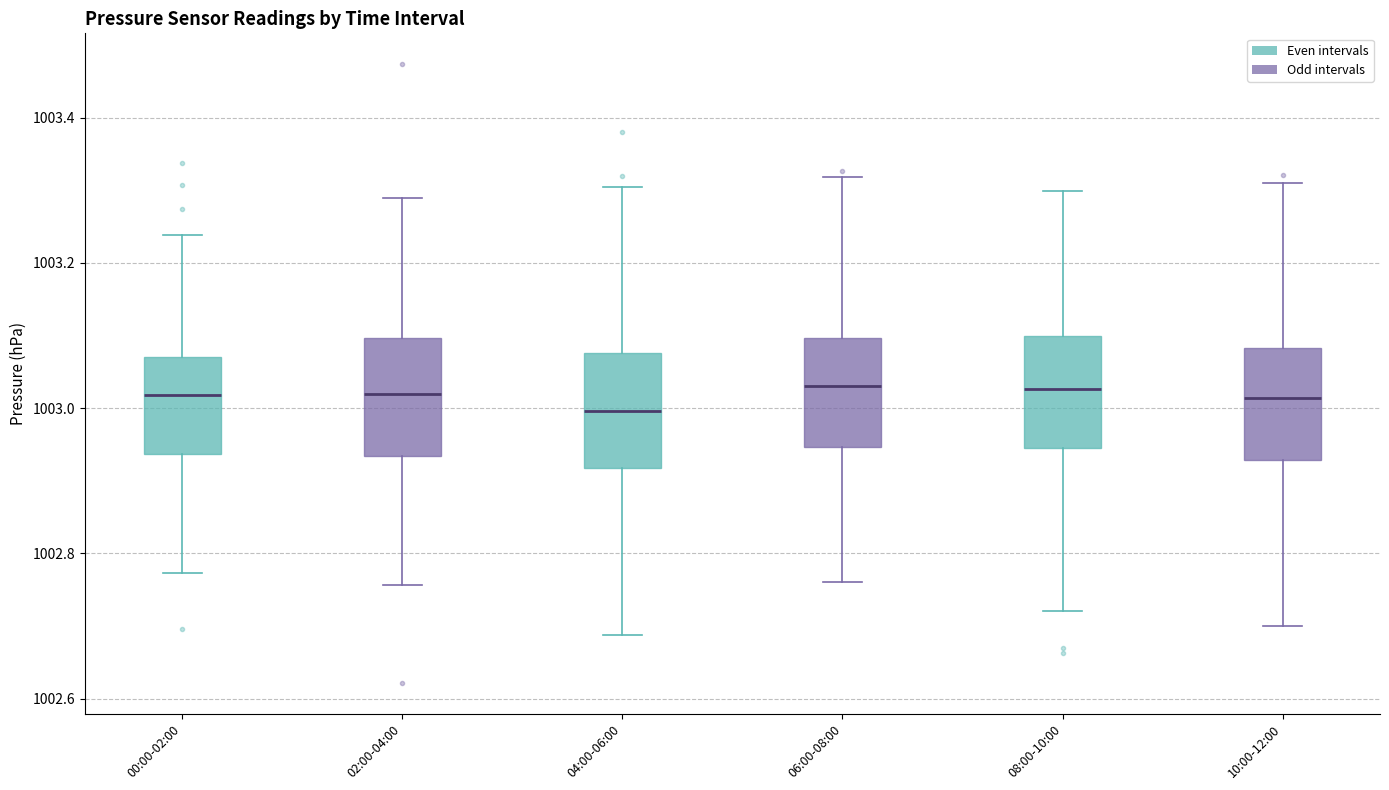

Where does the upper whisker of the box for 00:00-02:00 end on the y-axis? The values are not printed on the chart, so give them approximately, as read against the axis.

1003.24